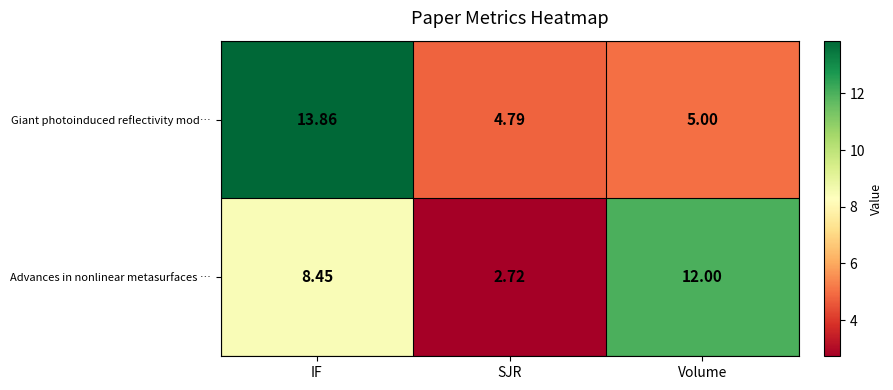

How many distinct data groups are displayed?

2